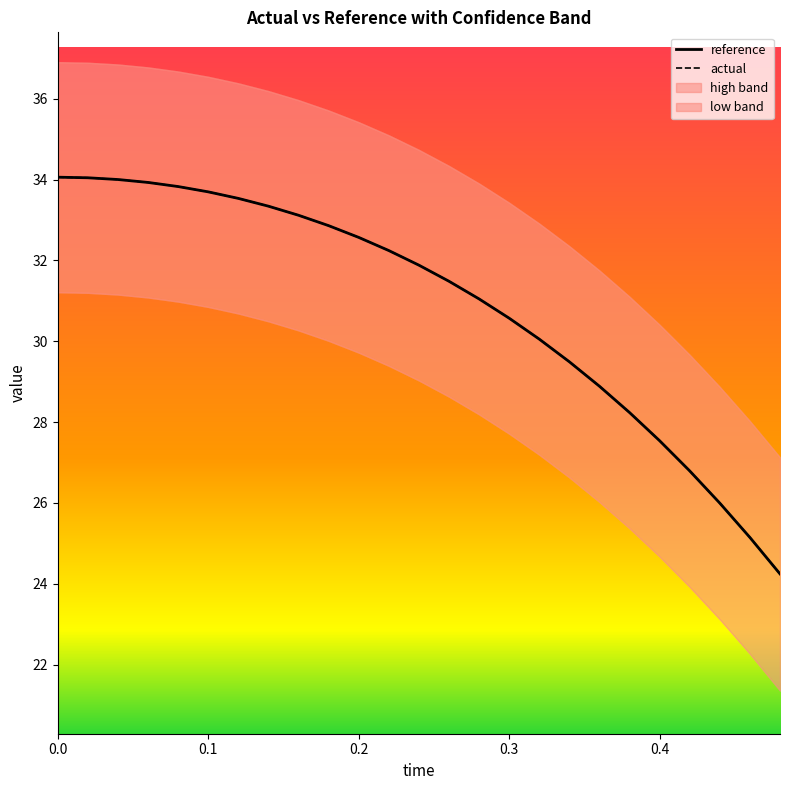

What is the lowest value of the reference series?

24.2